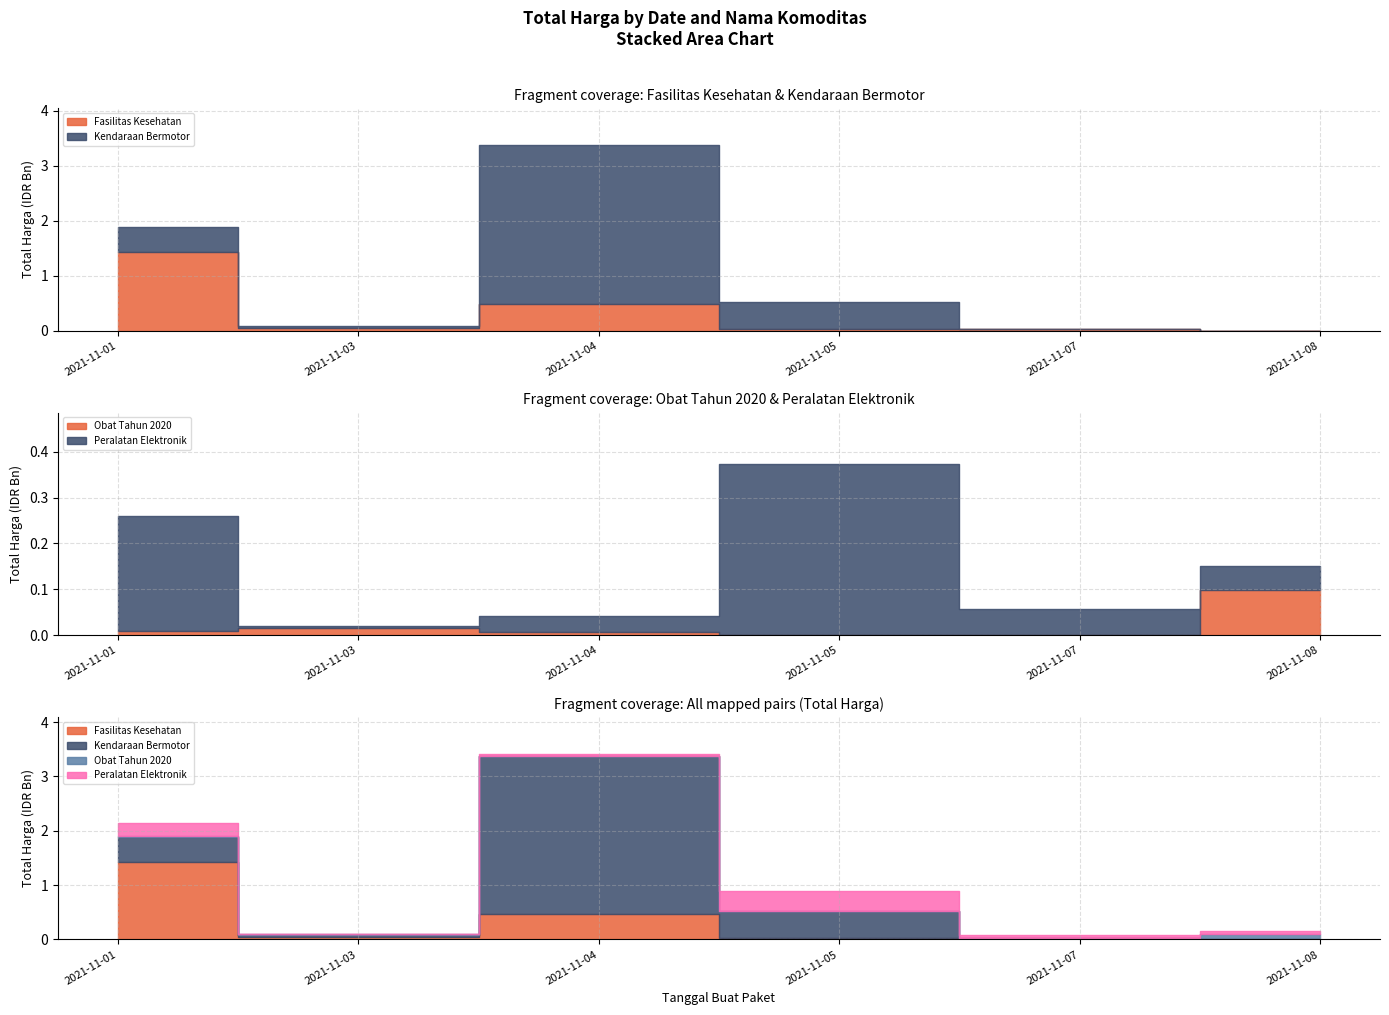

Reading left to right, what are all the values shown in this chart?

Fasilitas Kesehatan: 2021-11-01=1425867900	2021-11-03=49730040	2021-11-04=477600000	2021-11-05=34000000	2021-11-07=32441200	2021-11-08=577875
Kendaraan Bermotor: 2021-11-01=464002100	2021-11-03=39440000	2021-11-04=2892122000	2021-11-05=493000000	2021-11-07=0	2021-11-08=0
Obat Tahun 2020: 2021-11-01=9180000	2021-11-03=15513960	2021-11-04=7401240	2021-11-05=333600	2021-11-07=78000	2021-11-08=98772570
Peralatan Elektronik: 2021-11-01=250350000	2021-11-03=4350000	2021-11-04=34292000	2021-11-05=373404000	2021-11-07=56152800	2021-11-08=51601000